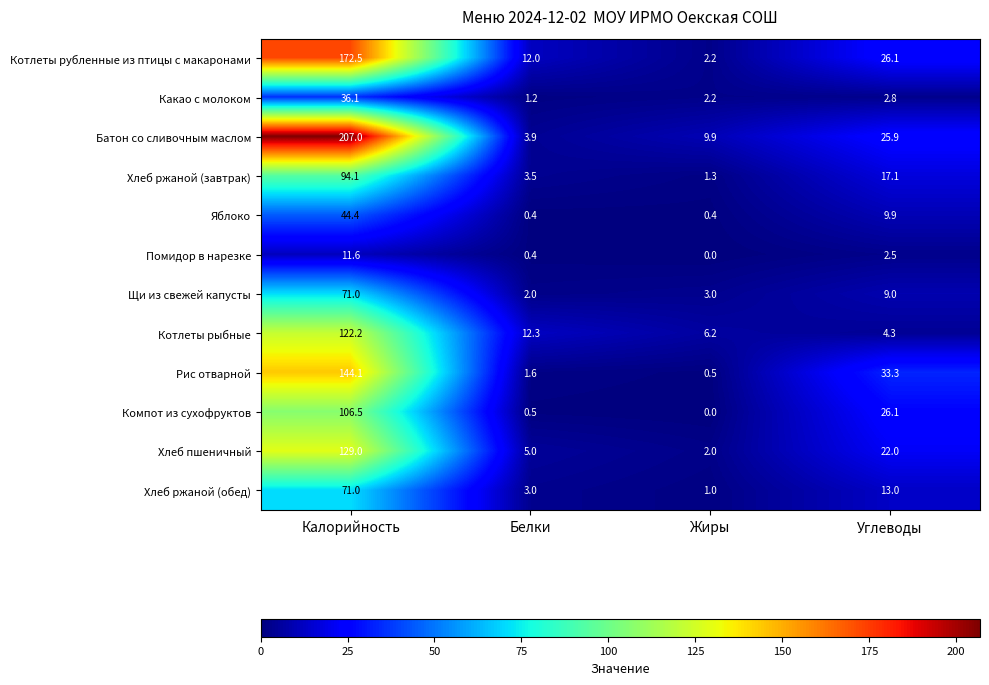

Is it true that Хлеб пшеничный equals 2.0 at Жиры?

True